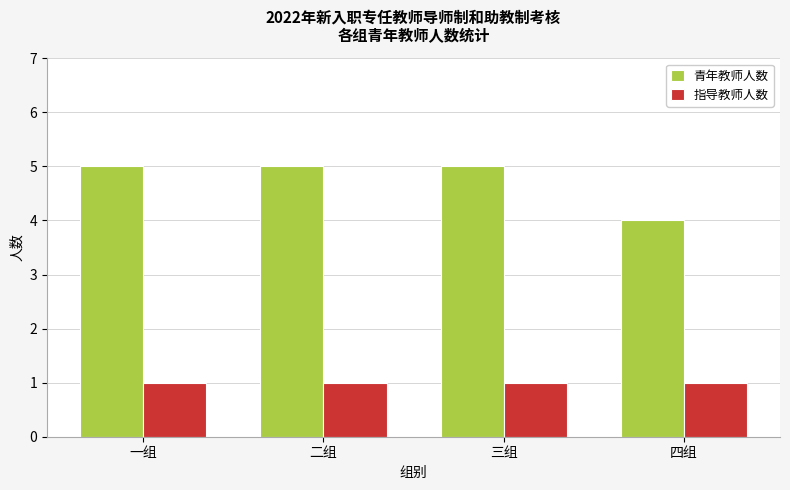

What are all the series names shown in the legend?

青年教师人数, 指导教师人数